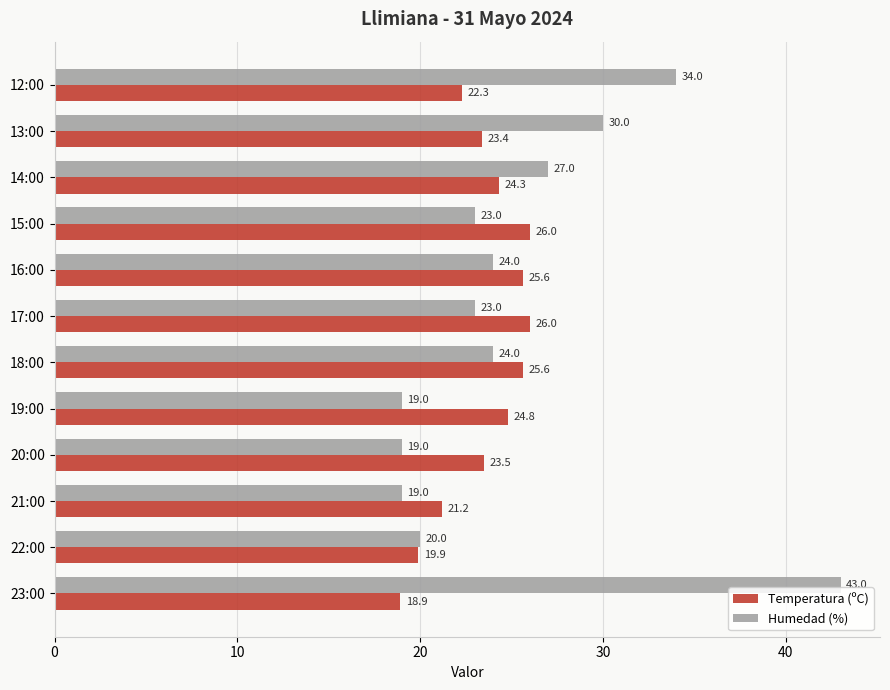

How many values in the Temperatura (ºC) series are below 24?

6